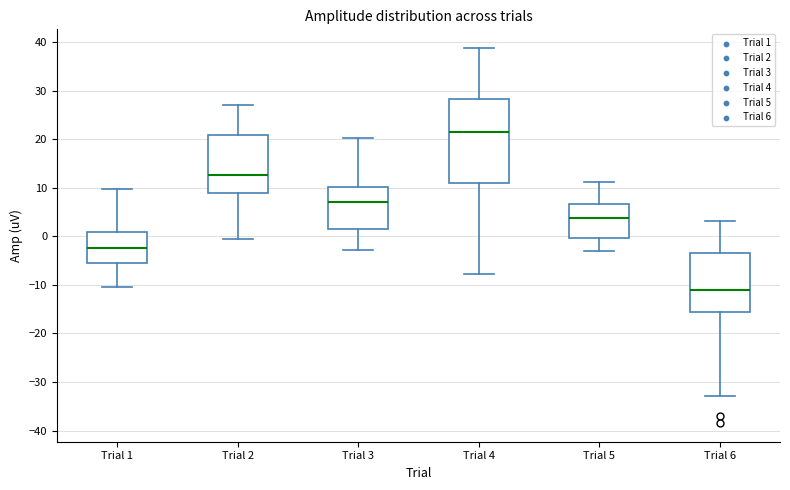

Comparing the boxes themselves (not the whiskers), which one is the tallest?

Trial 4